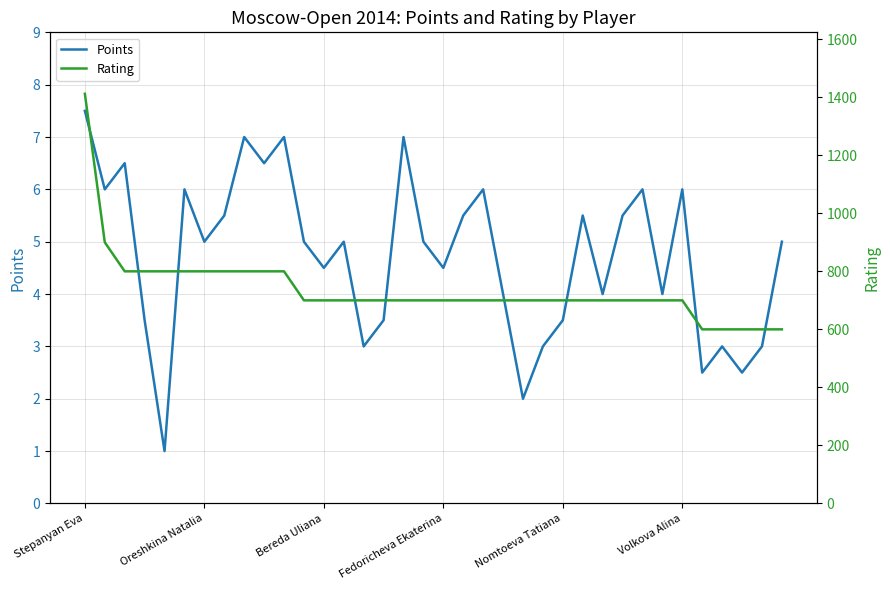

Reading left to right, extract all data points from this chart.

Points: 7.5	6.0	6.5	3.5	1.0	6.0	5.0	5.5	7.0	6.5	7.0	5.0	4.5	5.0	3.0	3.5	7.0	5.0	4.5	5.5	6.0	4.0	2.0	3.0	3.5	5.5	4.0	5.5	6.0	4.0	6.0	2.5	3.0	2.5	3.0	5.0
Rating: 1412.0	900.0	800.0	800.0	800.0	800.0	800.0	800.0	800.0	800.0	800.0	700.0	700.0	700.0	700.0	700.0	700.0	700.0	700.0	700.0	700.0	700.0	700.0	700.0	700.0	700.0	700.0	700.0	700.0	700.0	700.0	600.0	600.0	600.0	600.0	600.0